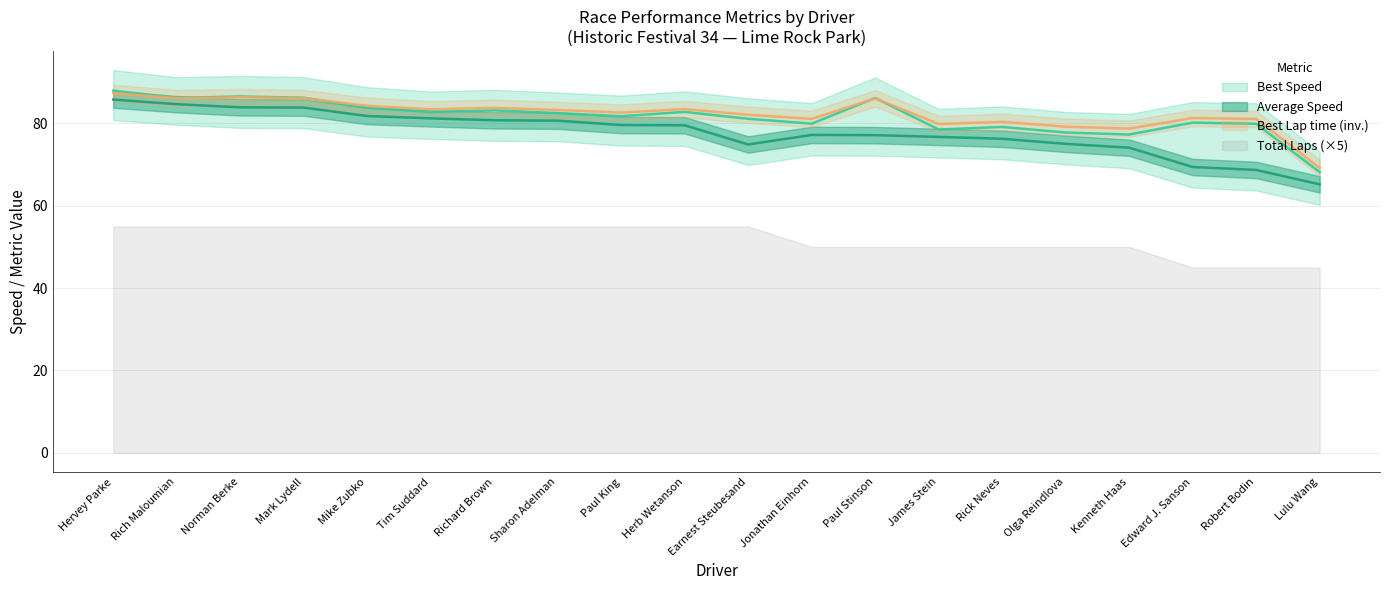

How many lines are shown in the chart?

3